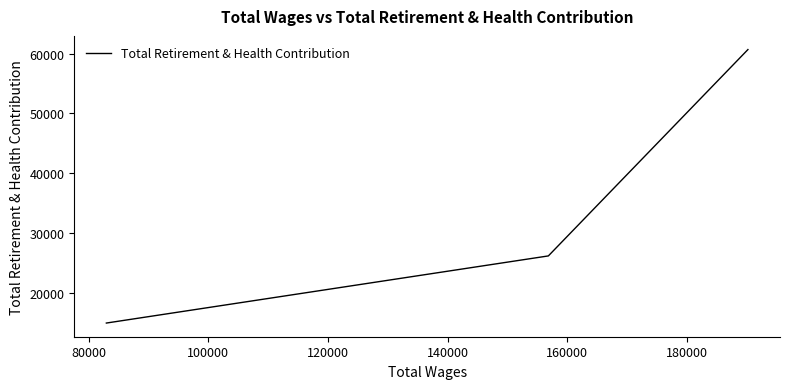

Does the chart have visible grid lines?

No